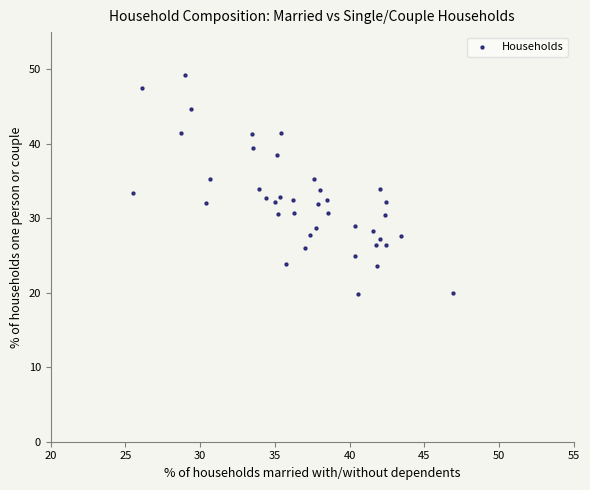

What is the range of X values (max minus min)?

21.4